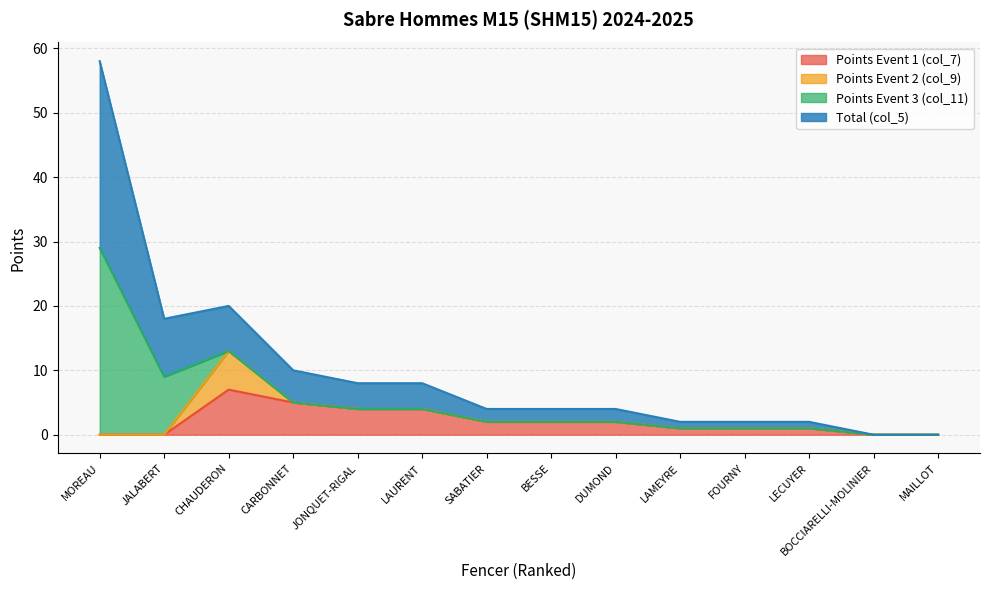

Where is Points Event 1 (col_7) nearest to the value 3?

JONQUET-RIGAL